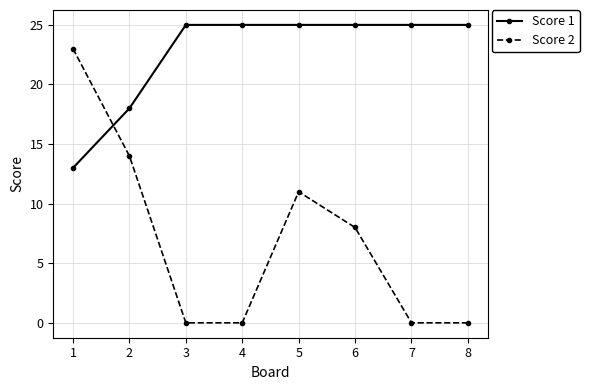

Where does the Score 2 series first go above 8?

1